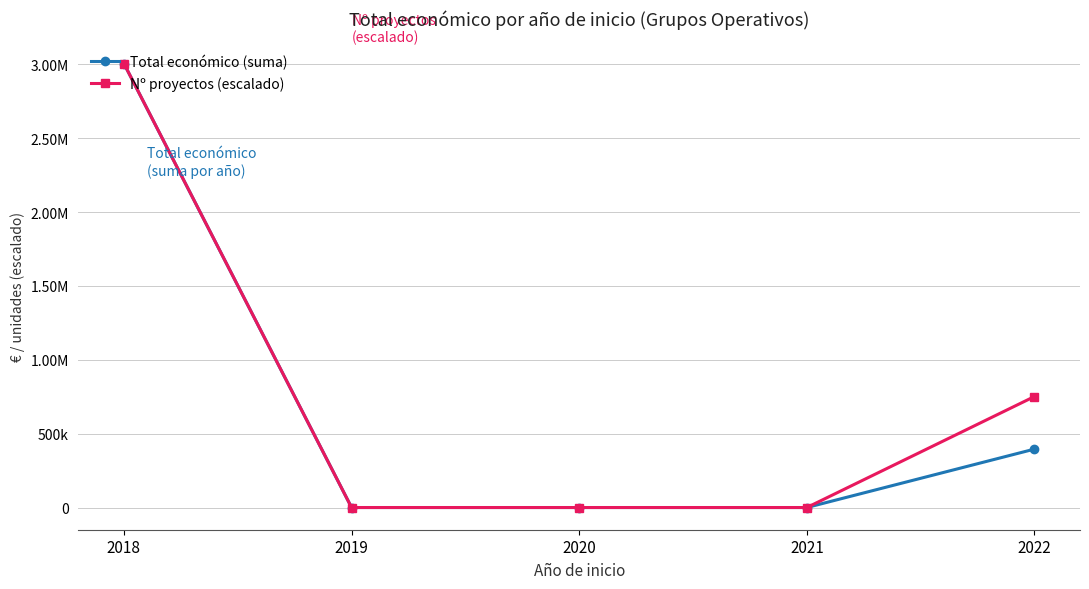

The Nº proyectos (escalado) series shows 0.0 at 2019. True or false?

True